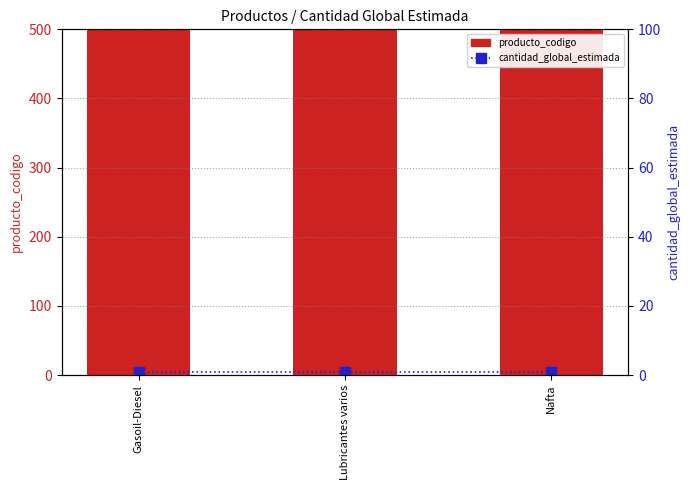

At which category does the chart reach its minimum across all series?

Gasoil-Diesel